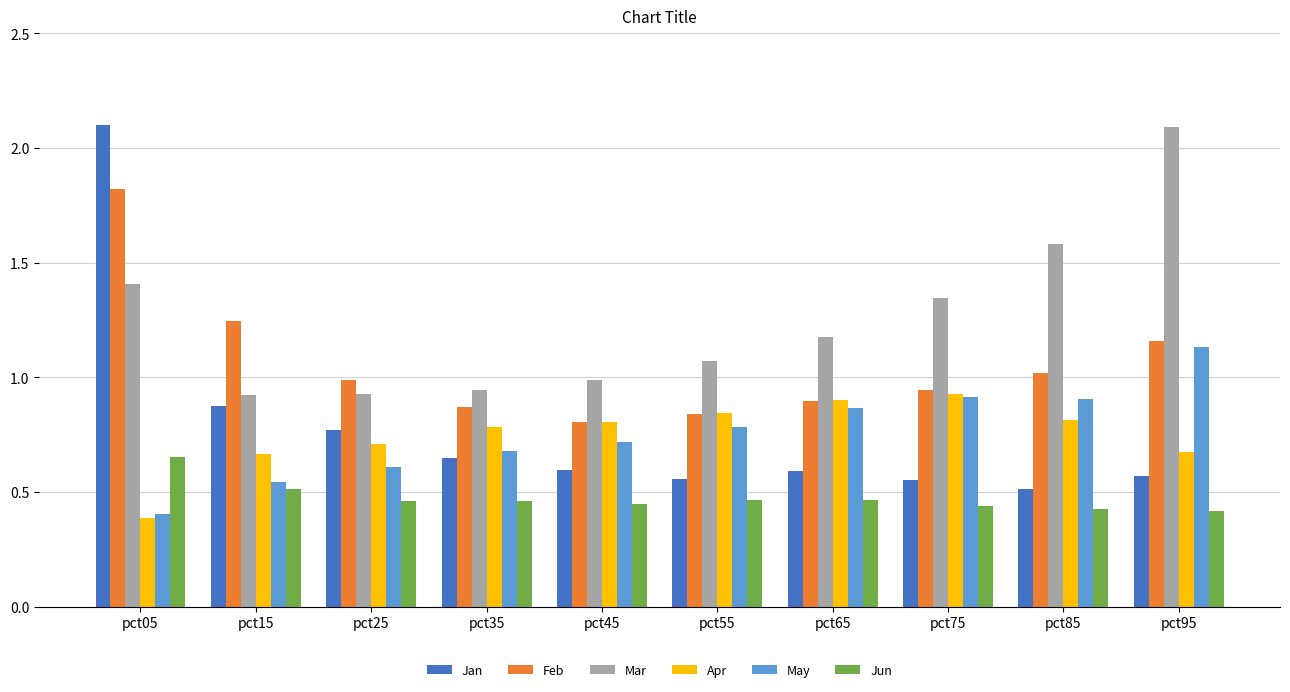

True or false: Jun has a value of 0.2 at pct75.

False